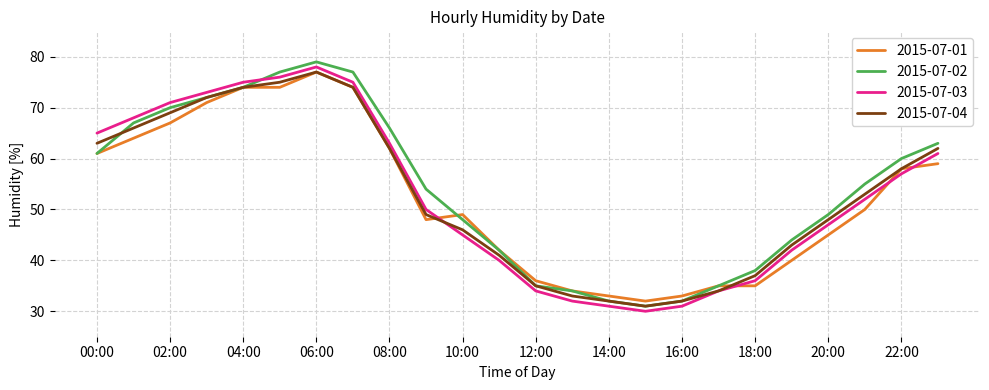

Which series ends up on top after the final intersection of 2015-07-03 and 2015-07-01?

2015-07-03